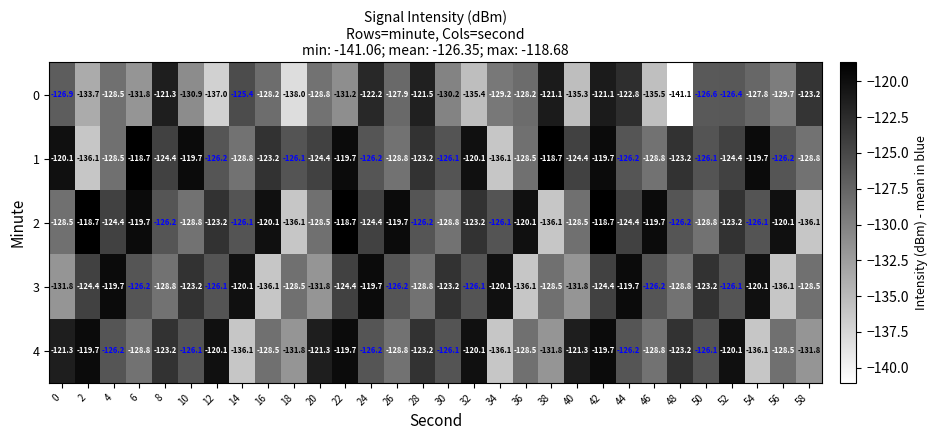

Which series has the largest total across all categories?

1